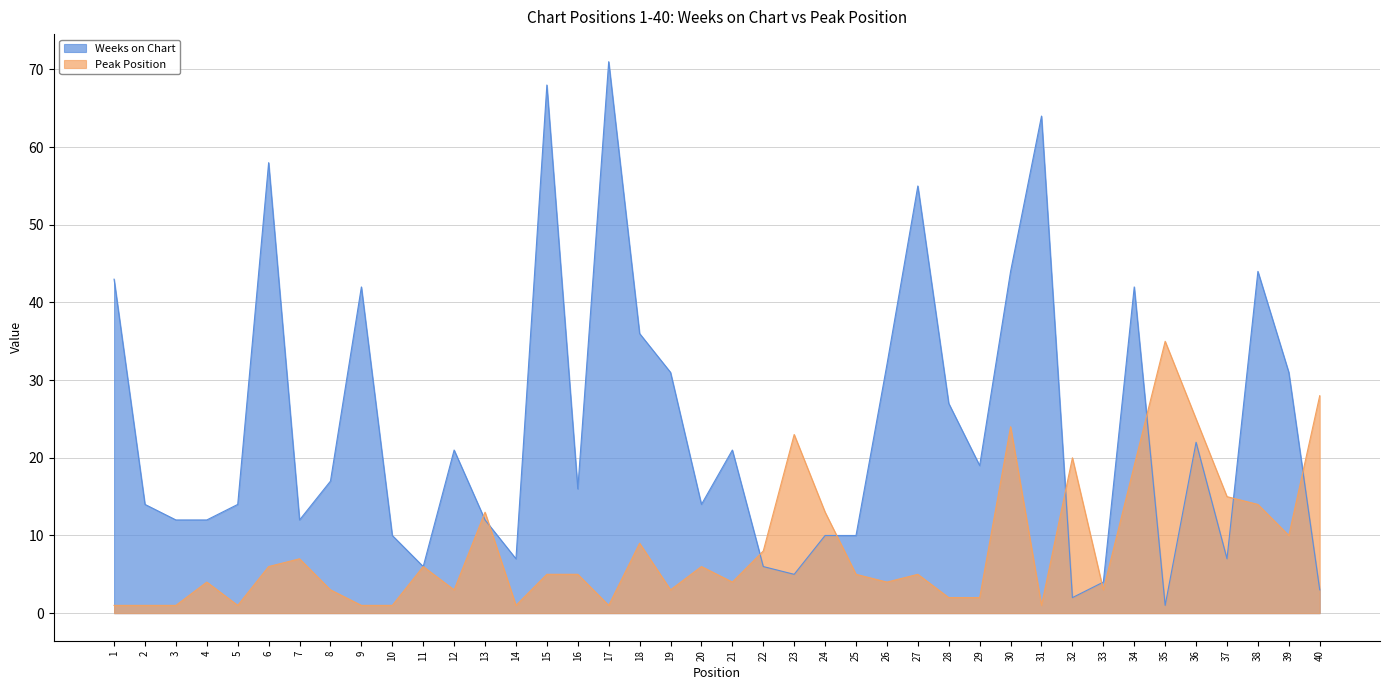

Reading right to left, transcribe all the data shown in this chart.

Weeks on Chart: 40=3	39=31	38=44	37=7	36=22	35=1	34=42	33=4	32=2	31=64	30=44	29=19	28=27	27=55	26=32	25=10	24=10	23=5	22=6	21=21	20=14	19=31	18=36	17=71	16=16	15=68	14=7	13=12	12=21	11=6	10=10	9=42	8=17	7=12	6=58	5=14	4=12	3=12	2=14	1=43
Peak Position: 40=28	39=10	38=14	37=15	36=25	35=35	34=19	33=3	32=20	31=1	30=24	29=2	28=2	27=5	26=4	25=5	24=13	23=23	22=8	21=4	20=6	19=3	18=9	17=1	16=5	15=5	14=1	13=13	12=3	11=6	10=1	9=1	8=3	7=7	6=6	5=1	4=4	3=1	2=1	1=1